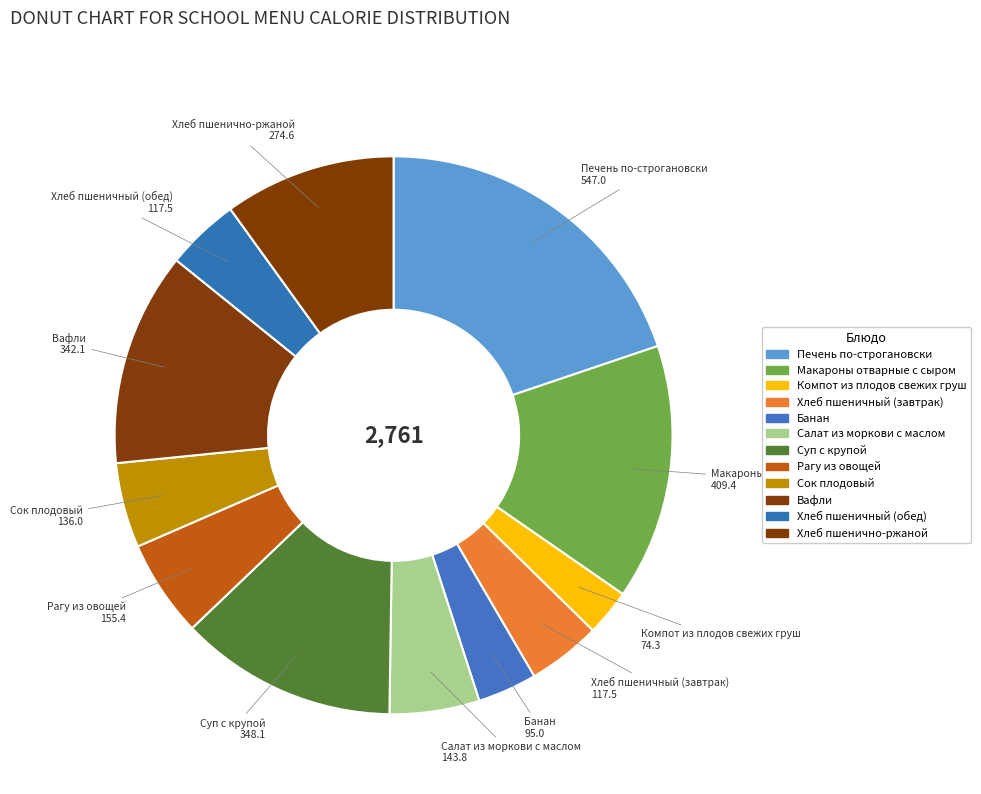

The Хлеб пшеничный (завтрак) slice represents 4% of the pie. True or false?

True